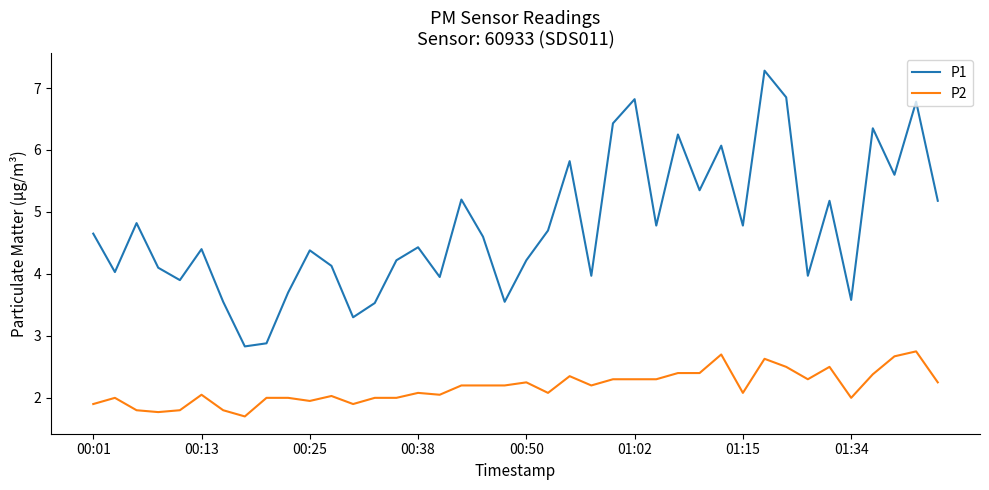

Which series has the largest total across all categories?

P1